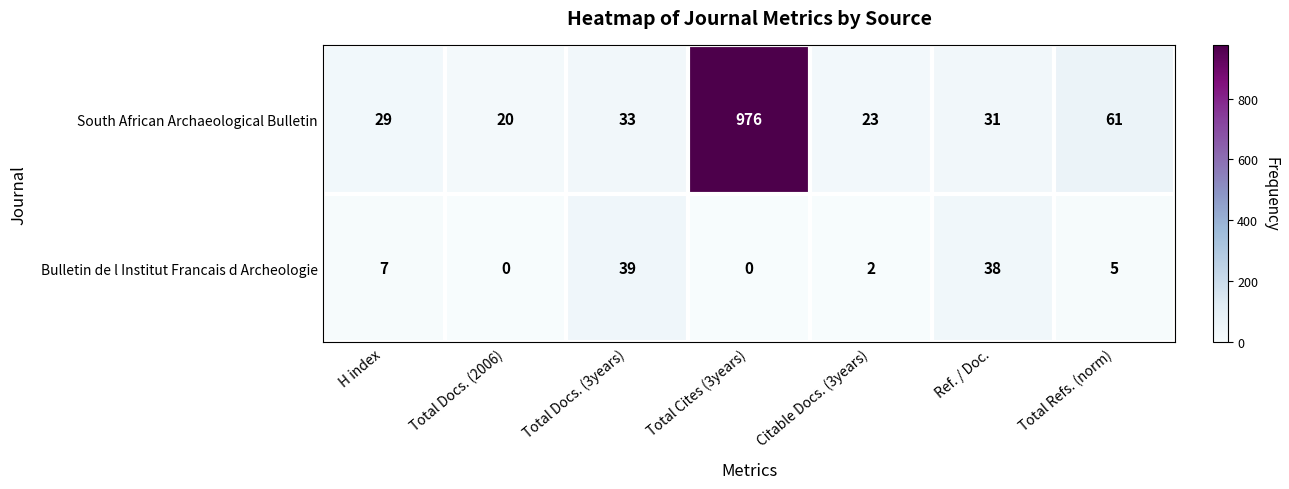

How many data points in Bulletin de l Institut Francais d Archeologie are less than 5?

3